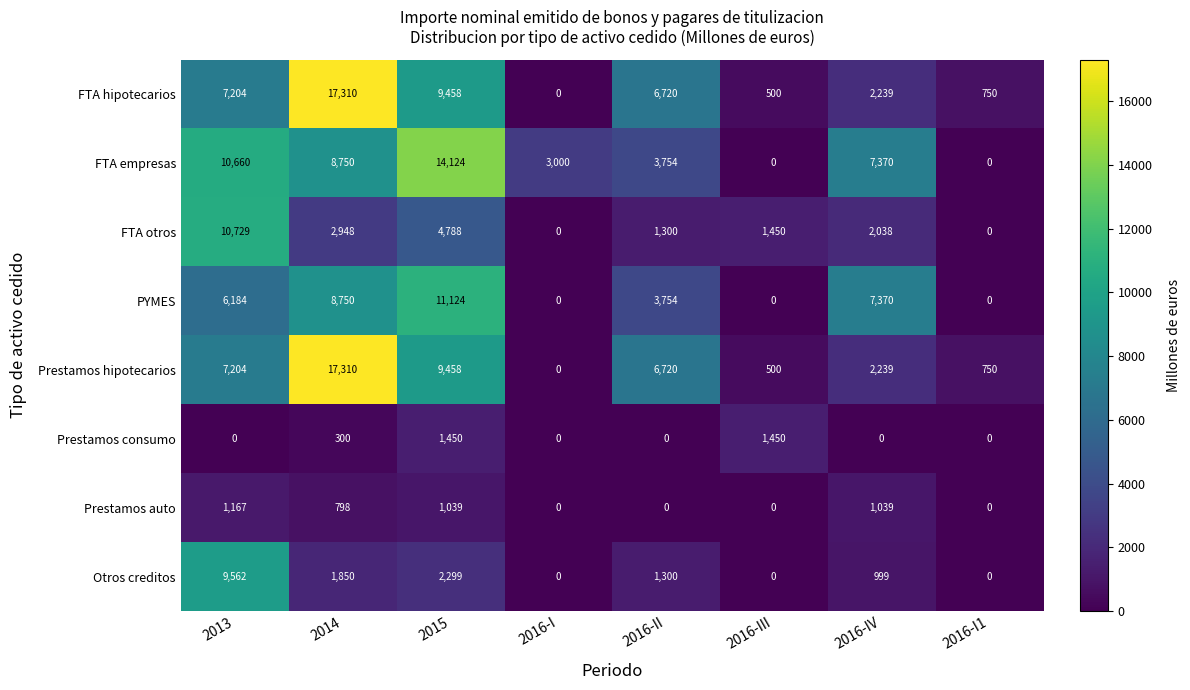

How many data points does each series have?

8